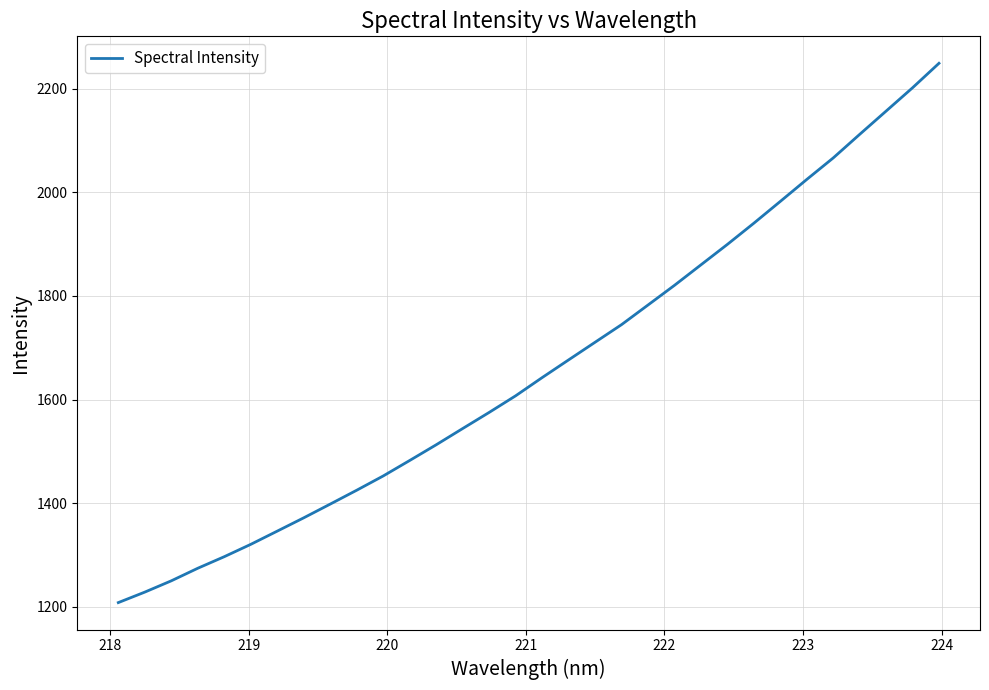

What is the difference between the maximum and minimum values?

1041.3